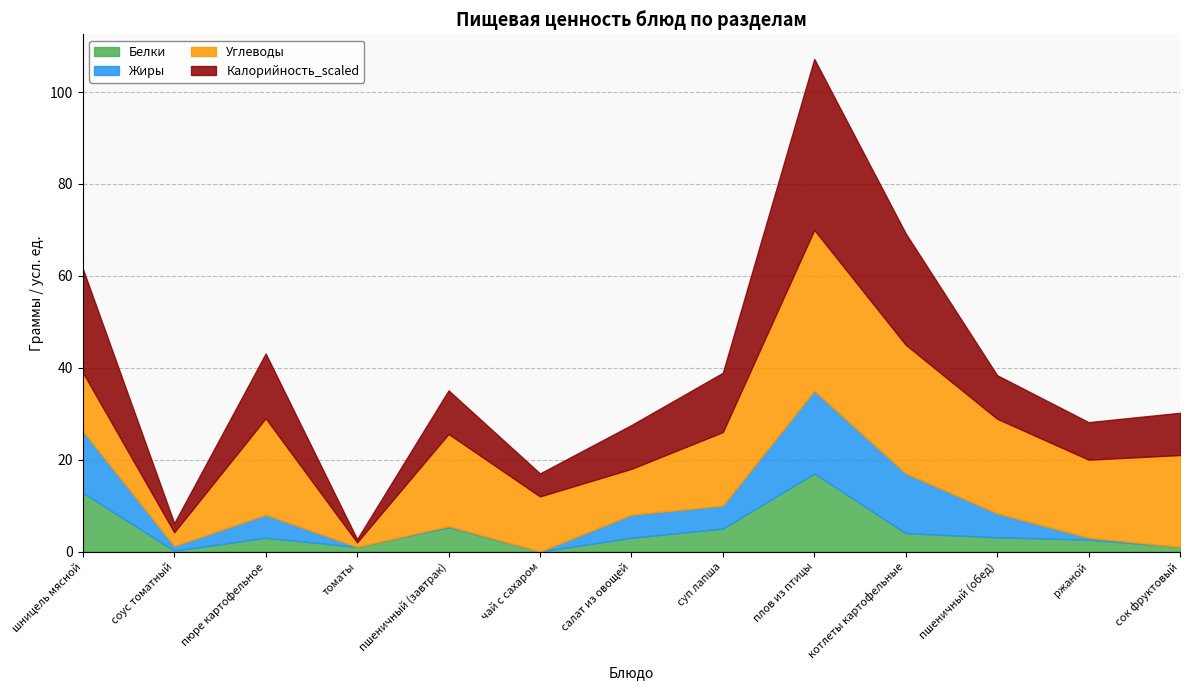

Is it true that Белки equals 7.8 at суп лапша?

False